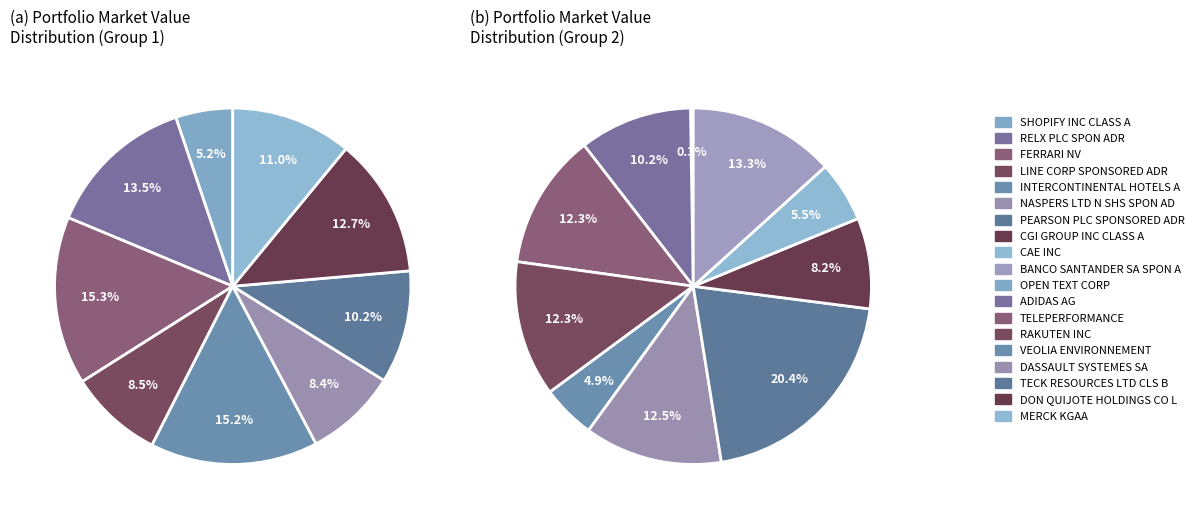

Which slice is the smallest?

BANCO SANTANDER SA SPON ADR